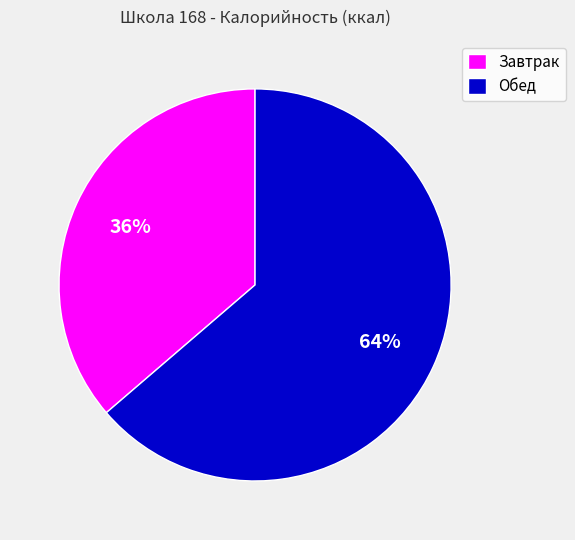

The Обед slice represents 77% of the pie. True or false?

False